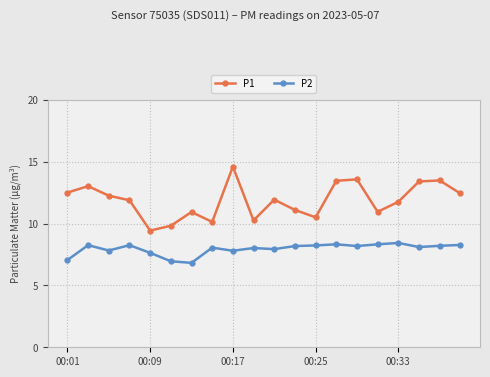

List the series in order of their peak value, lowest first.

P2, P1